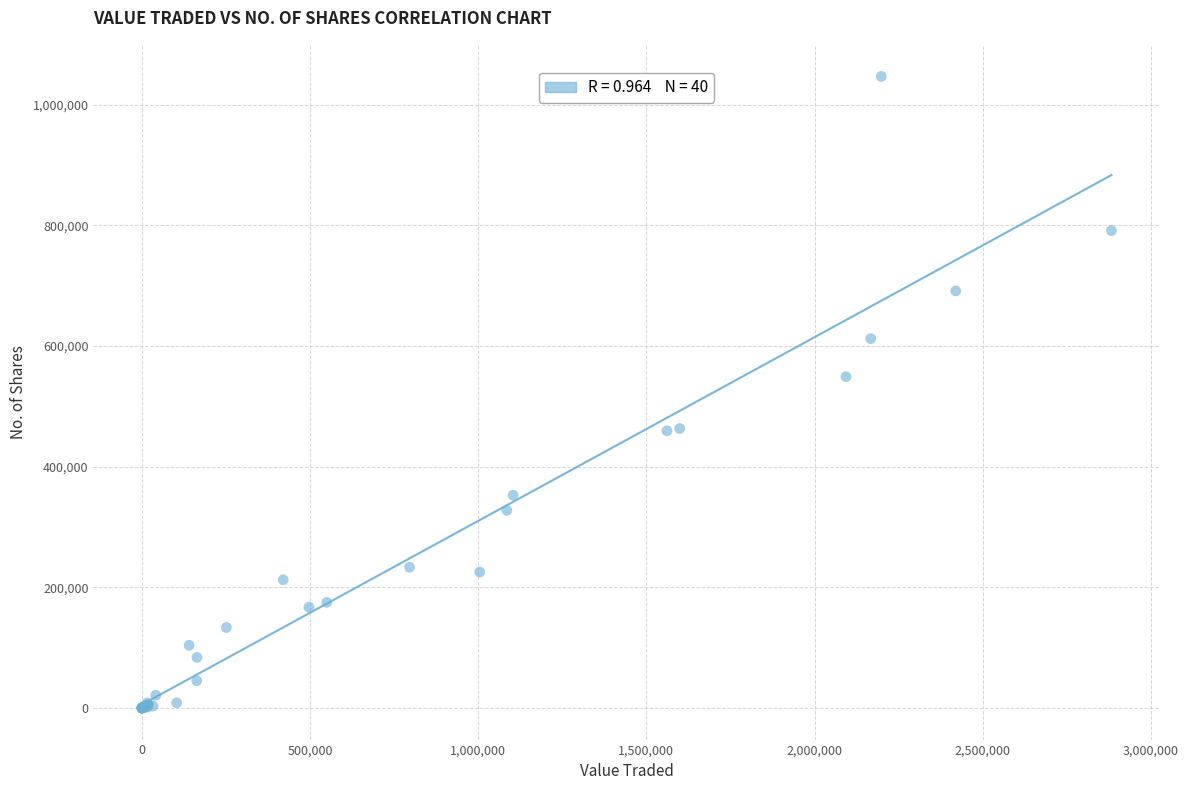

What Y value in the scatter plot is closest to 523417?

549148